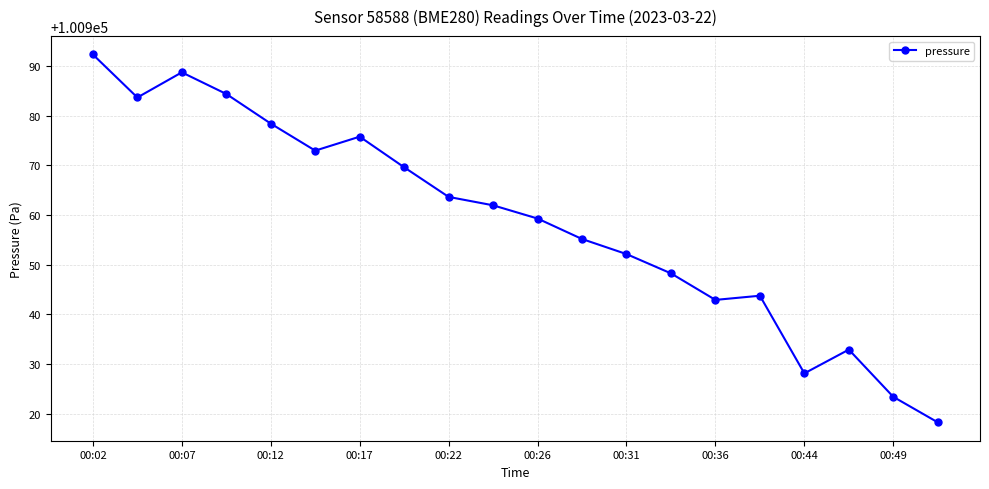

What is the sum of all values?

2019175.4